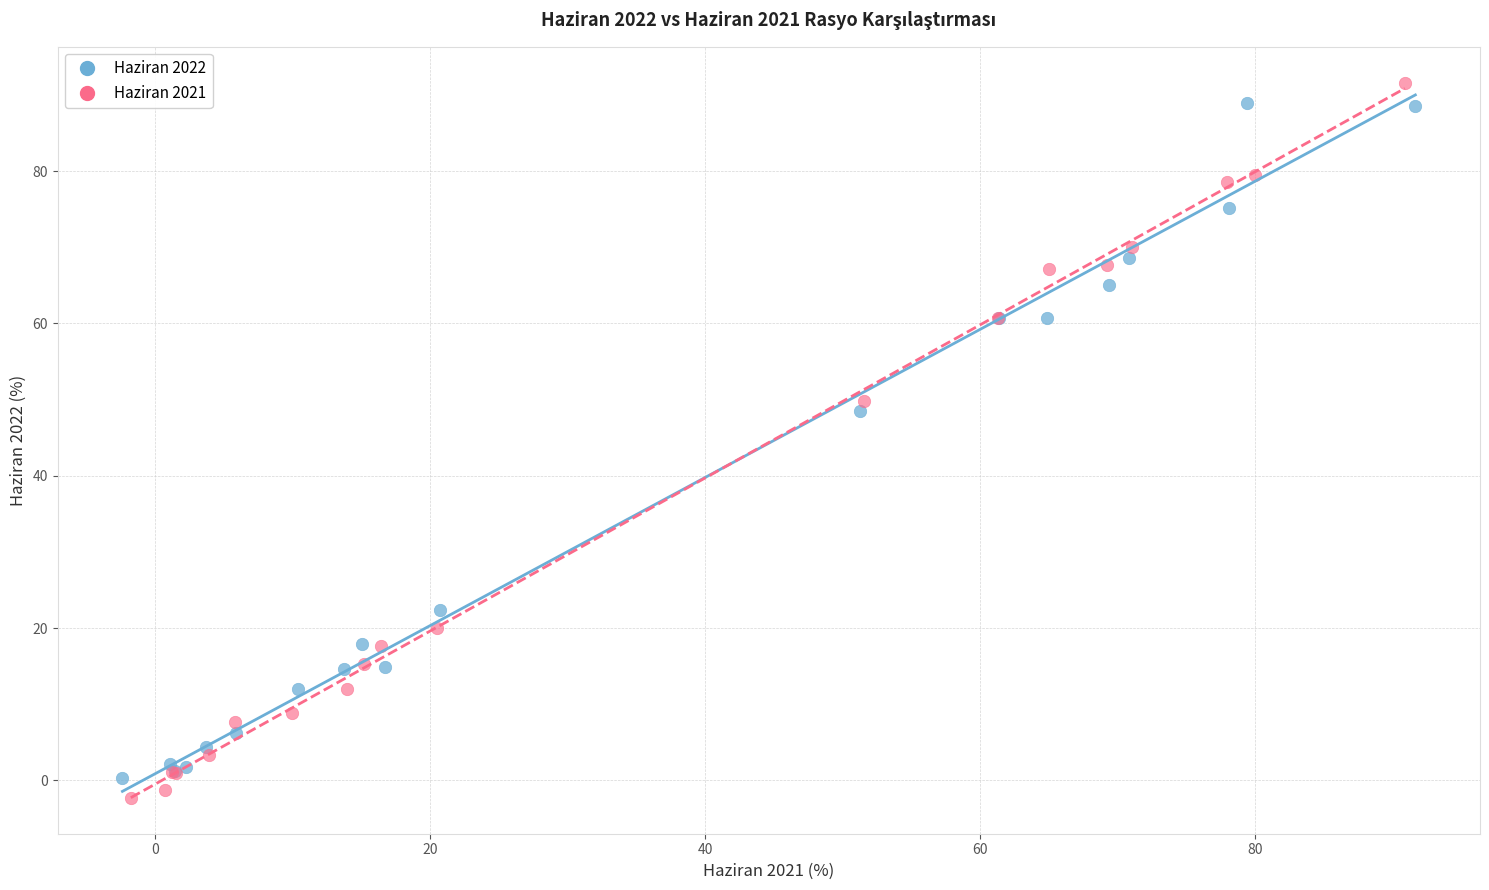

Which series reaches the minimum Y coordinate?

Haziran 2021